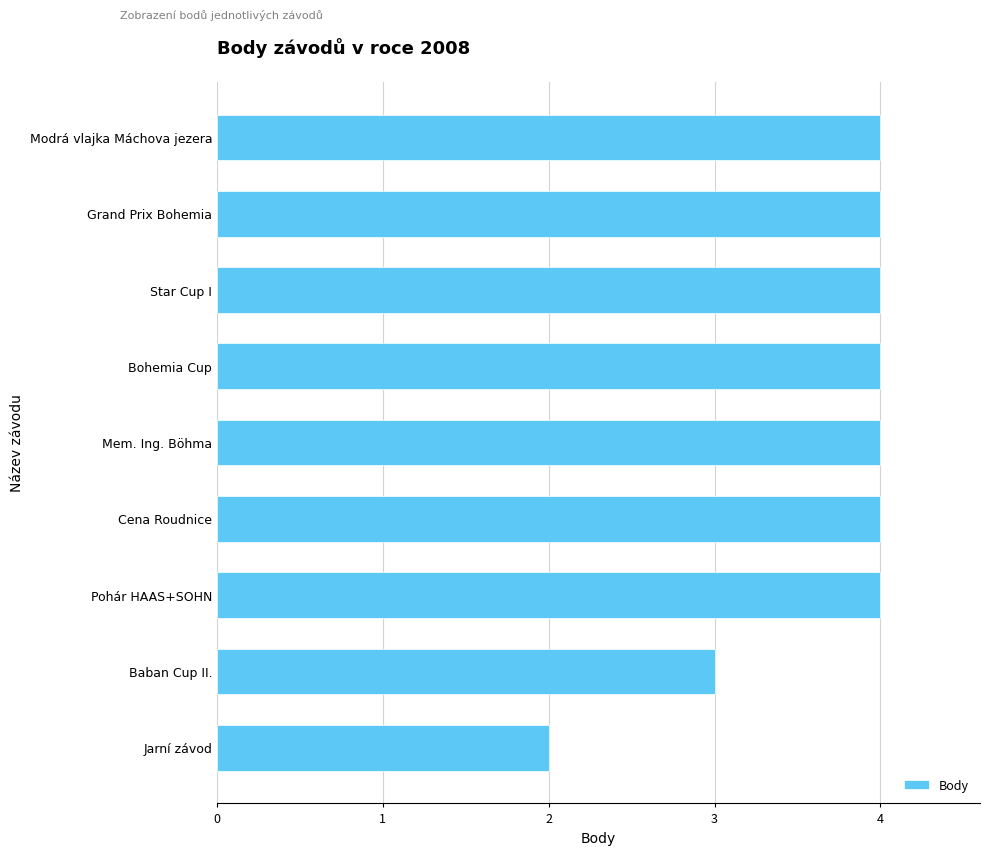

What is the approximate value at Mem. Ing. Böhma?

4